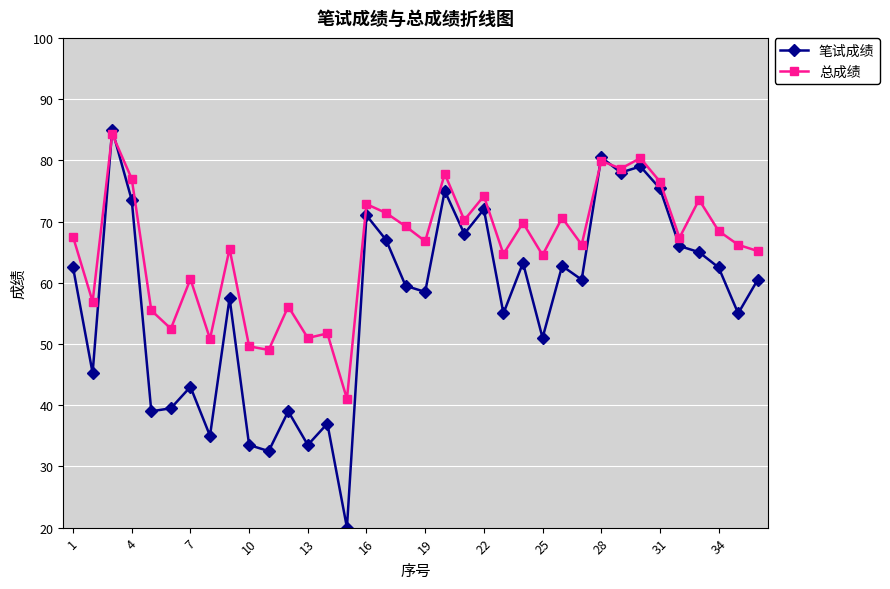

List the series in order of their overall mean, lowest first.

笔试成绩, 总成绩